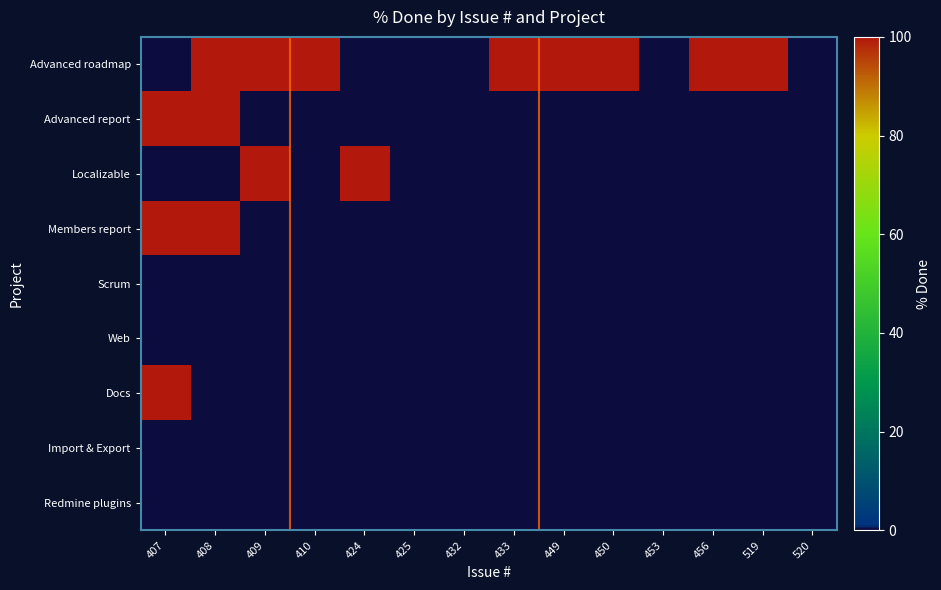

Reading left to right, list all the values displayed in this chart.

Advanced roadmap: 407=0	408=100	409=100	410=100	424=0	425=0	432=0	433=100	449=100	450=100	453=0	456=100	519=100	520=0
Advanced report: 407=100	408=100	409=0	410=0	424=0	425=0	432=0	433=0	449=0	450=0	453=0	456=0	519=0	520=0
Localizable: 407=0	408=0	409=100	410=0	424=100	425=0	432=0	433=0	449=0	450=0	453=0	456=0	519=0	520=0
Members report: 407=100	408=100	409=0	410=0	424=0	425=0	432=0	433=0	449=0	450=0	453=0	456=0	519=0	520=0
Scrum: 407=0	408=0	409=0	410=0	424=0	425=0	432=0	433=0	449=0	450=0	453=0	456=0	519=0	520=0
Web: 407=0	408=0	409=0	410=0	424=0	425=0	432=0	433=0	449=0	450=0	453=0	456=0	519=0	520=0
Docs: 407=100	408=0	409=0	410=0	424=0	425=0	432=0	433=0	449=0	450=0	453=0	456=0	519=0	520=0
Import & Export: 407=0	408=0	409=0	410=0	424=0	425=0	432=0	433=0	449=0	450=0	453=0	456=0	519=0	520=0
Redmine plugins: 407=0	408=0	409=0	410=0	424=0	425=0	432=0	433=0	449=0	450=0	453=0	456=0	519=0	520=0